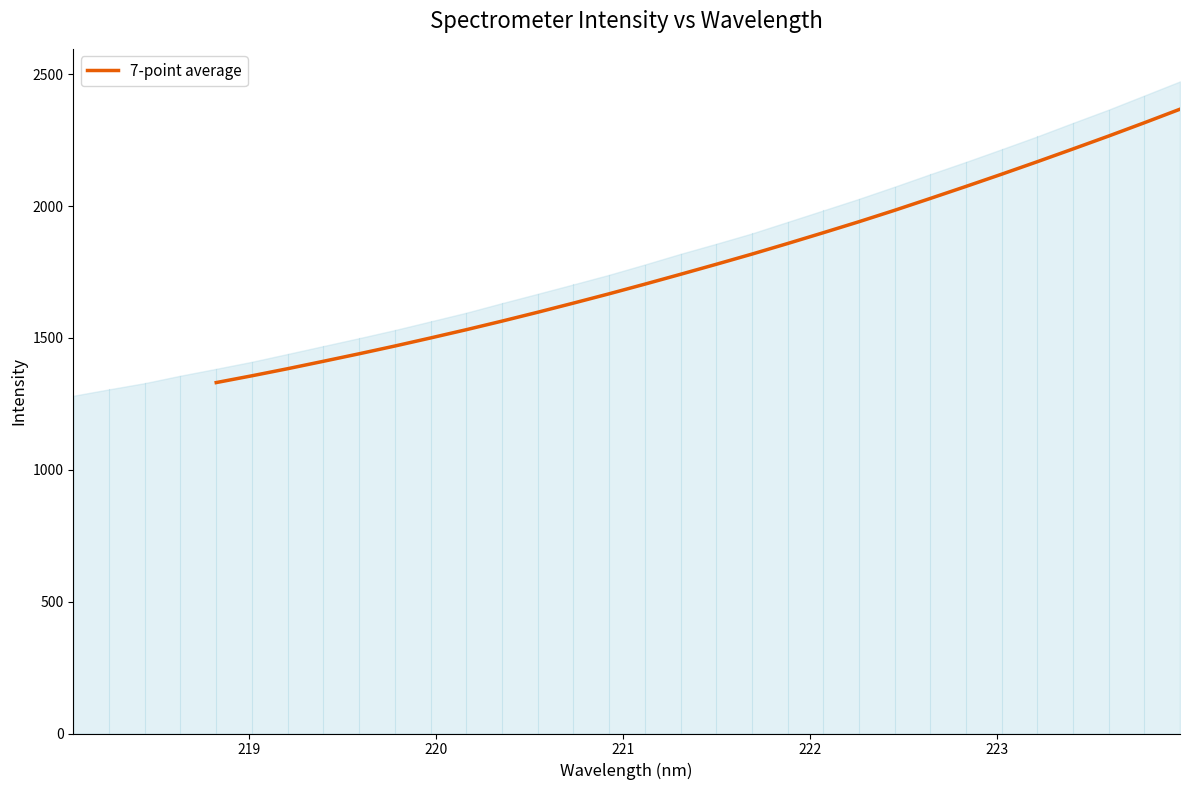

What is the value of the 16th point from the left?

1818.1